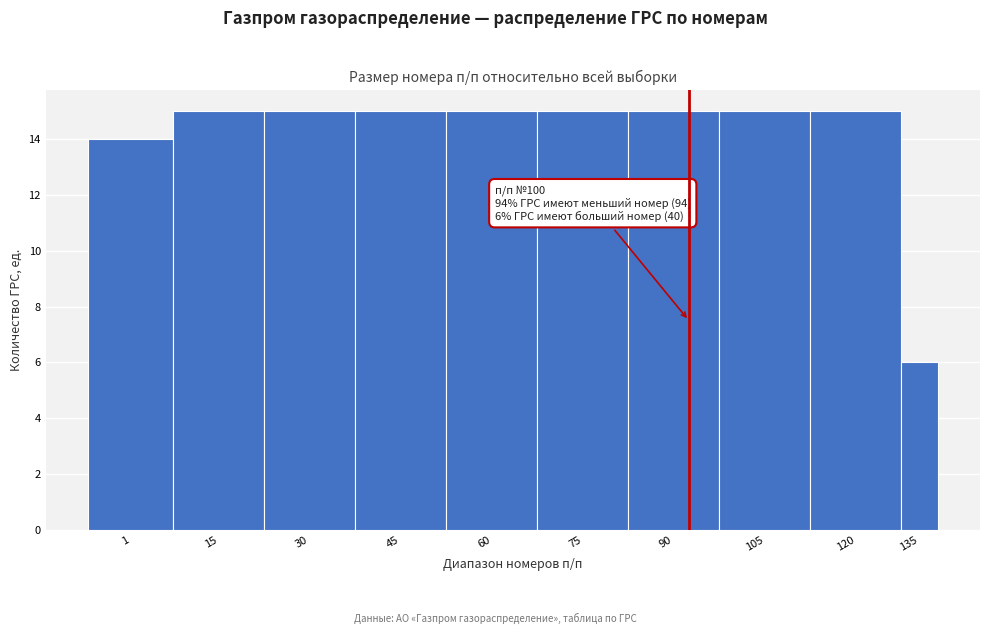

Reading left to right, list all the values displayed in this chart.

14	15	15	15	15	15	15	15	15	6